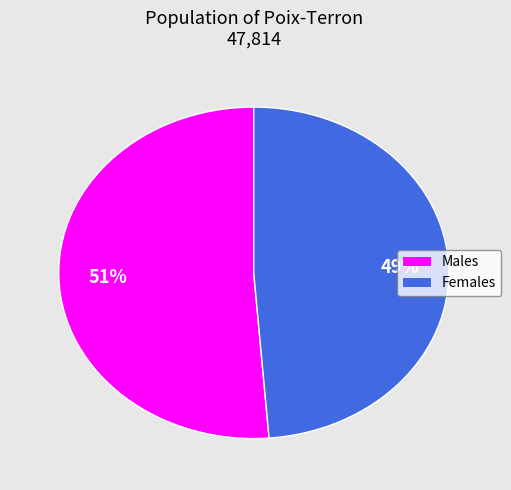

Rank the categories by value from lowest to highest.

Females, Males